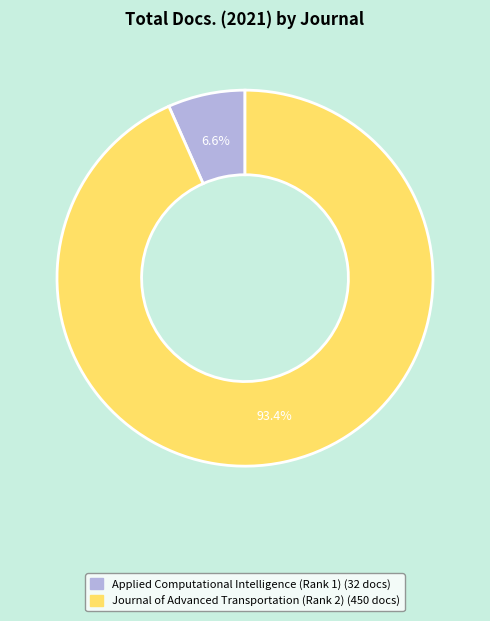

Is there any slice that represents more than half of the pie?

Yes